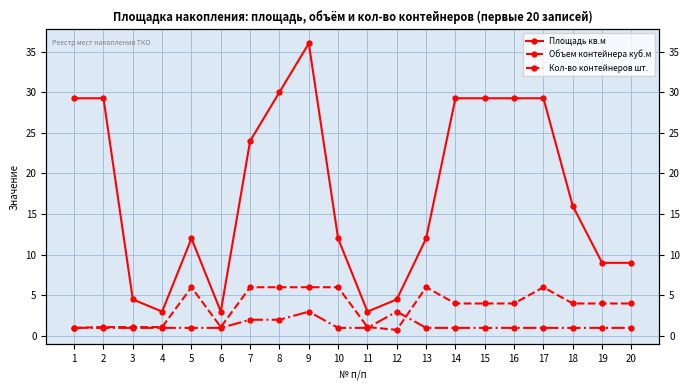

At which label does Площадь кв.м reach its peak?

9